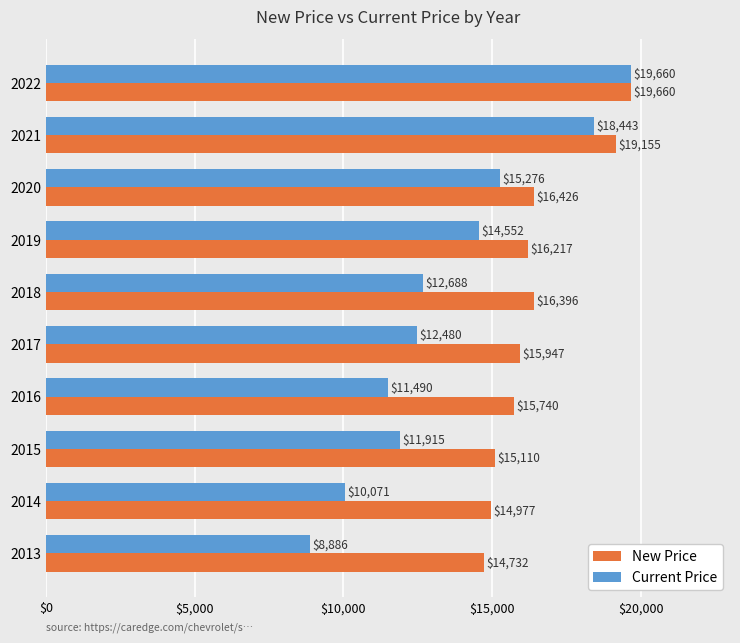

At which category is the sum across all series the highest?

2022